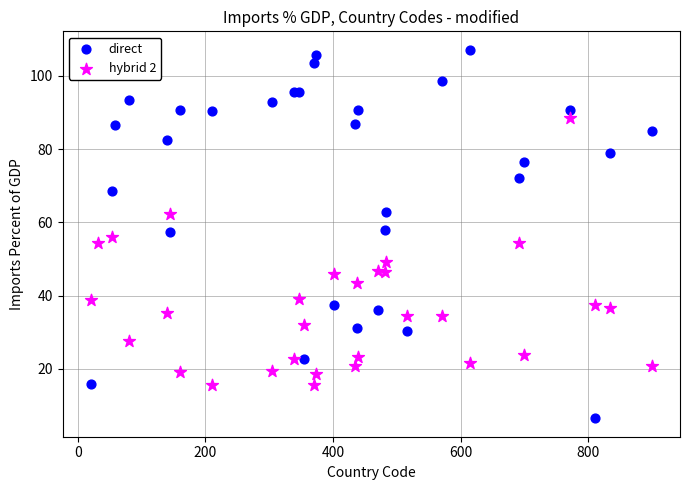

Which series contains the lowest Y value?

direct